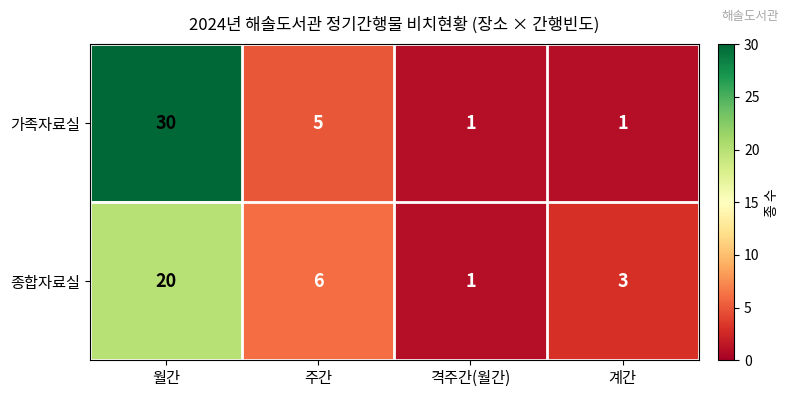

Is it true that 종합자료실 equals 6 at 주간?

True